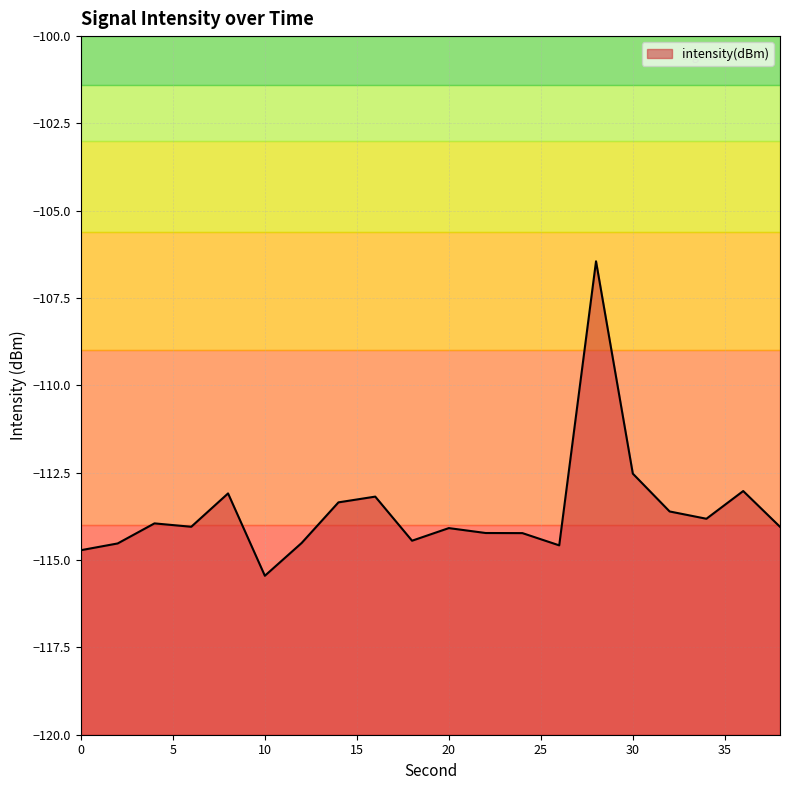

How many series are shown in this chart?

1